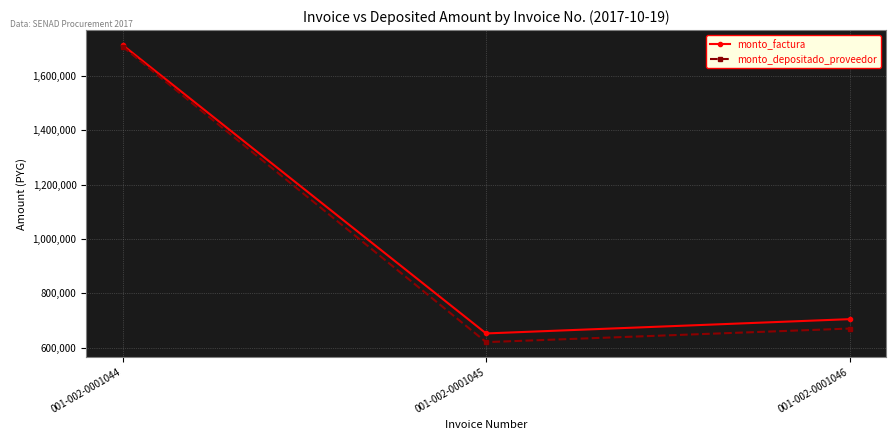

What is the spread (max minus min) of values at 001-002-0001046?

34555